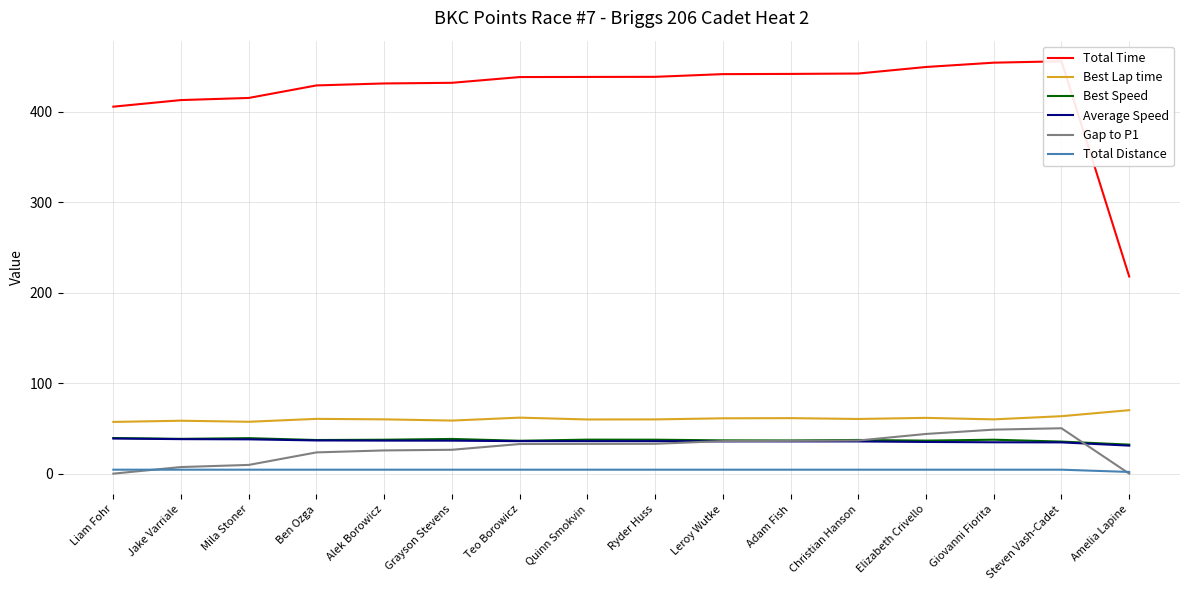

True or false: Gap to P1 has a value of 7.1 at Alek Borowicz.

False